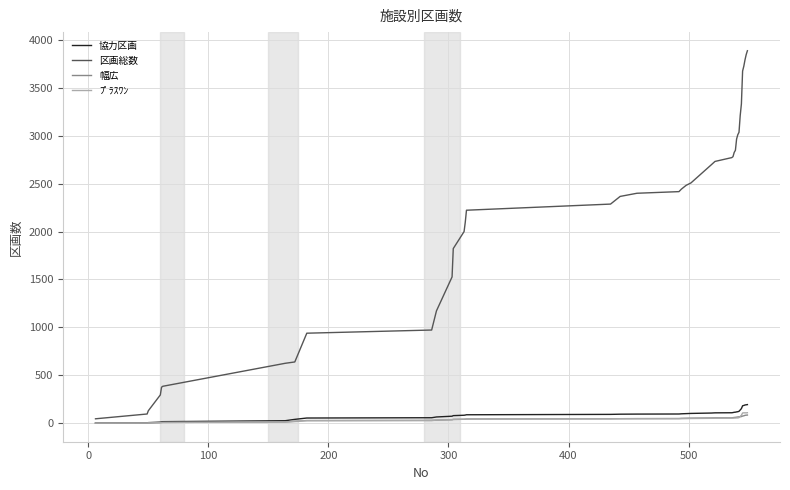

Which series has the largest total across all categories?

区画総数